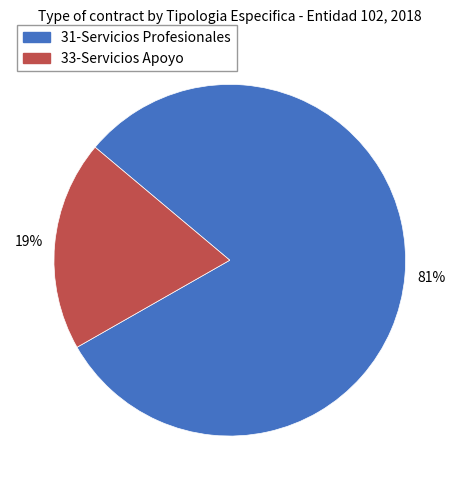

Does any single category account for the majority?

Yes